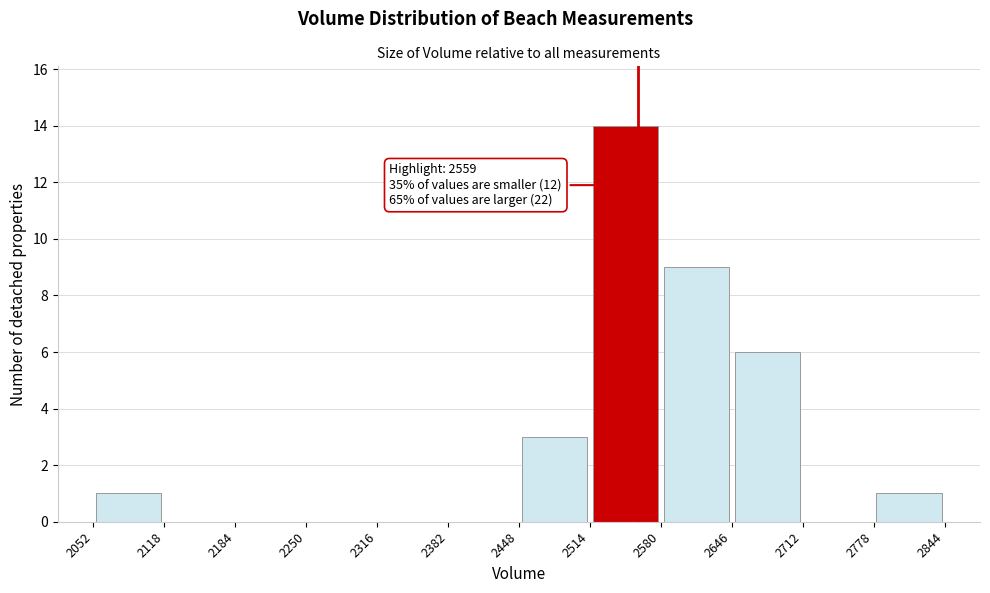

Over which range of the x-axis is the bar tallest?

2514 to 2580